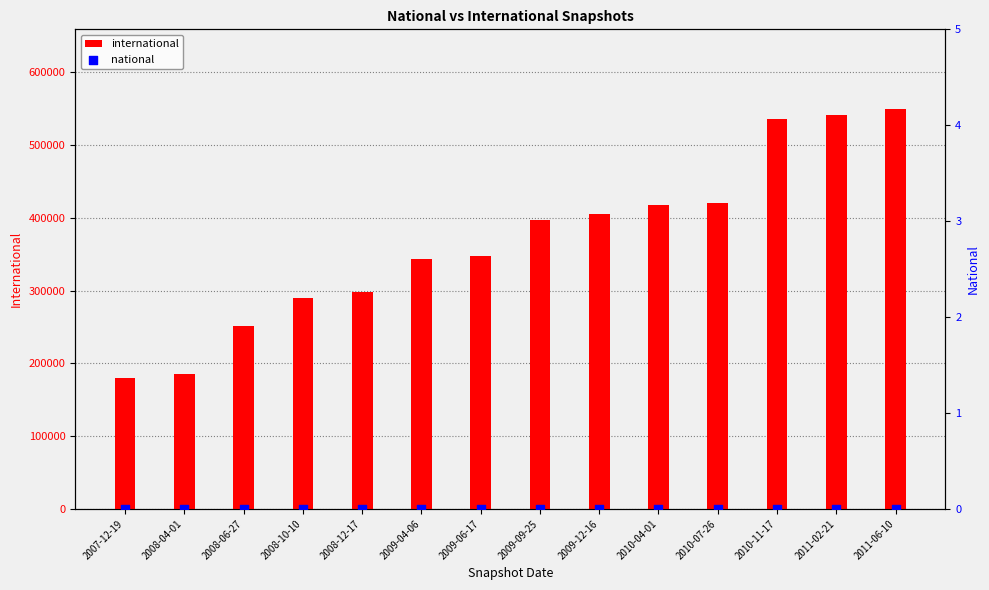

Is the value of national at 2011-06-10 greater than the value of international at 2009-09-25?

No